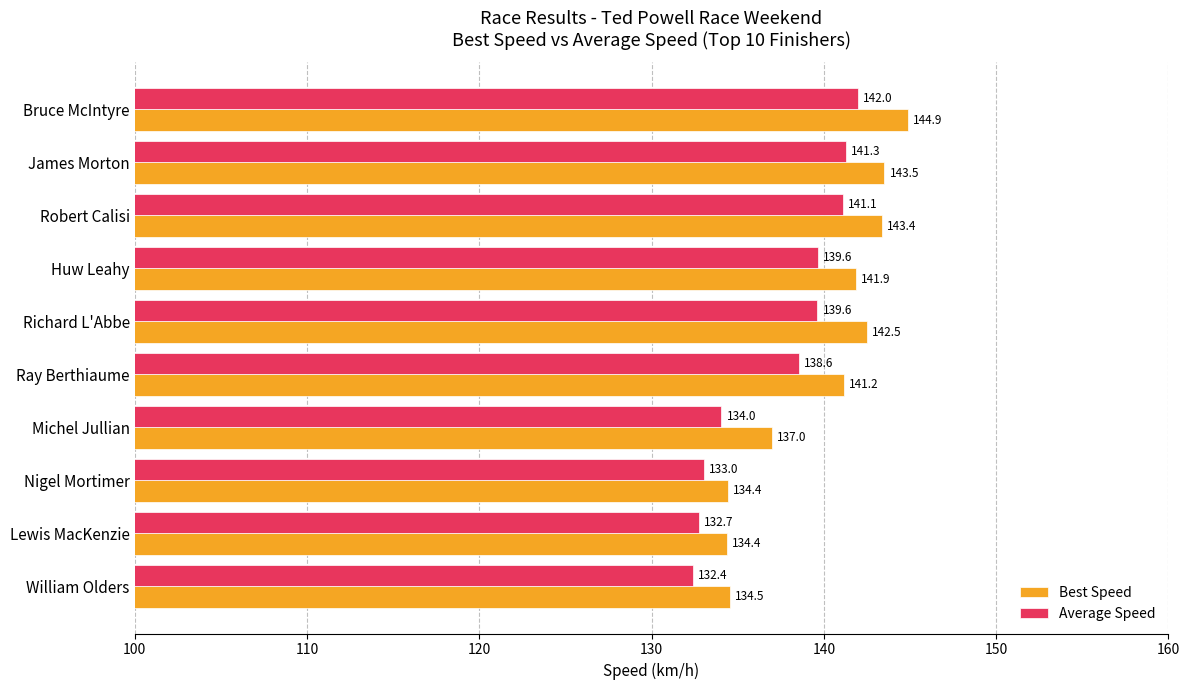

What is the approximate value of Average Speed at Richard L'Abbe?

139.6